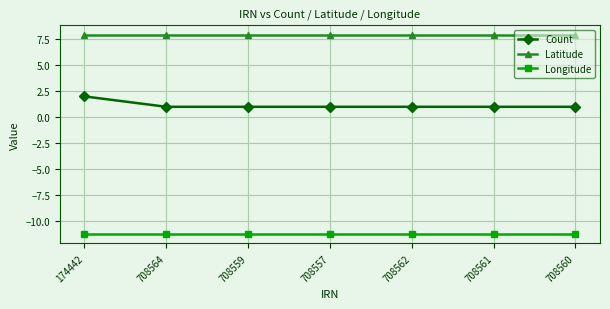

Which series has the largest range (max minus min)?

Count